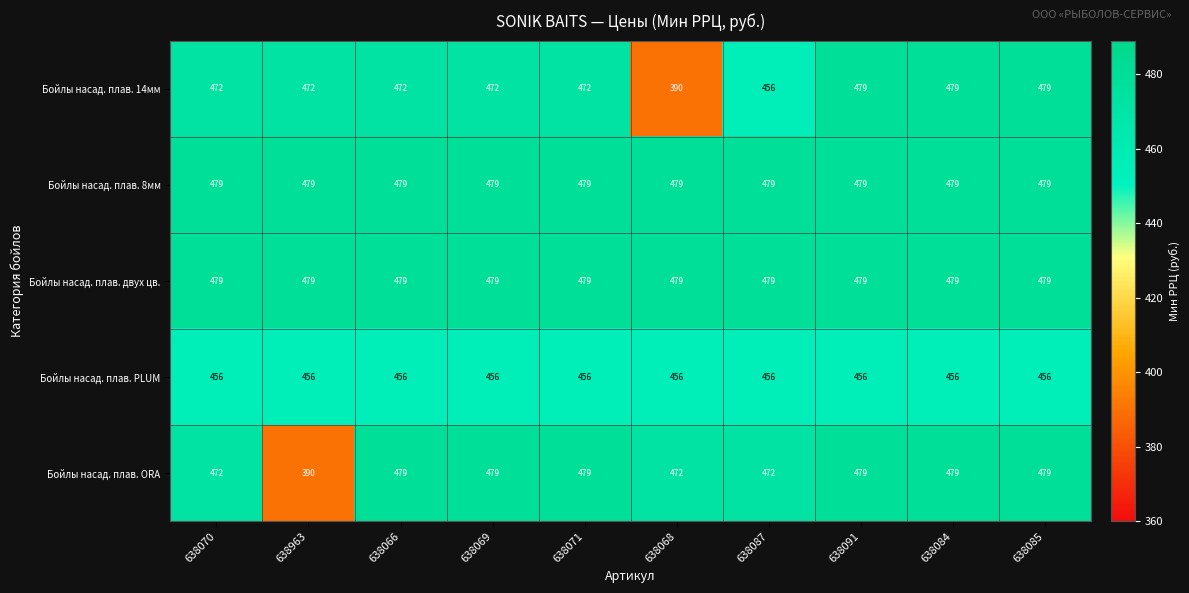

Which series changed the most between 638963 and 638084?

Бойлы насад. плав. ORA